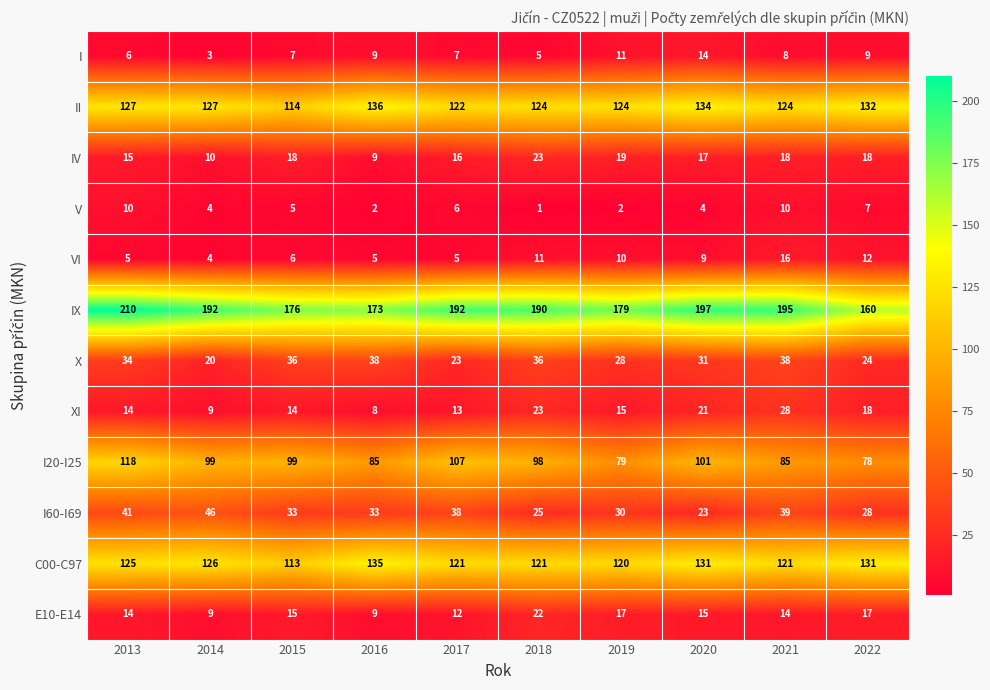

Which category has the lowest value across all series?

2018